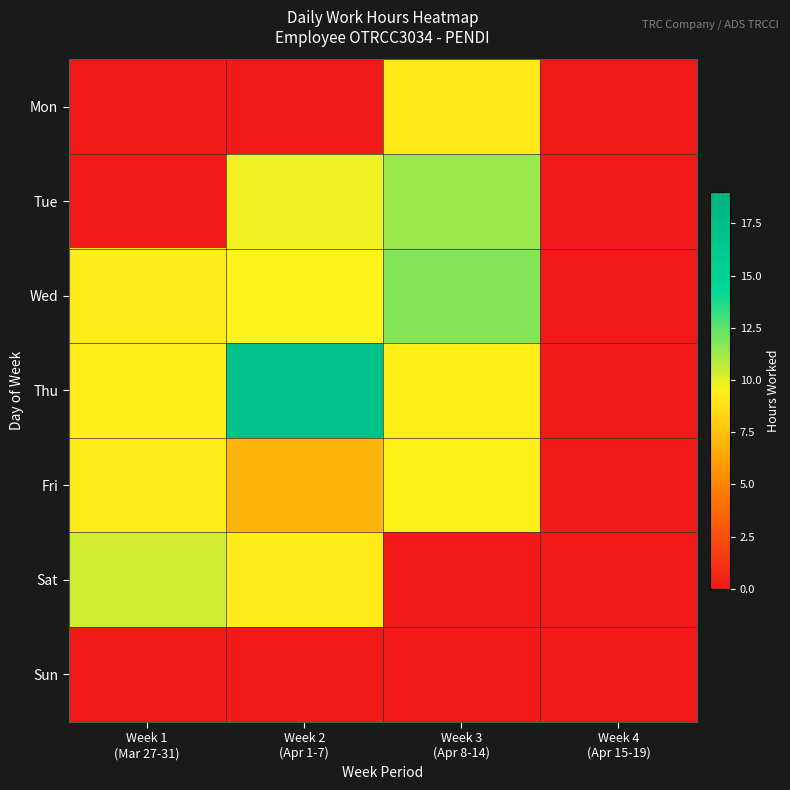

What is the spread (max minus min) of values at Week 1
(Mar 27-31)?

10.4